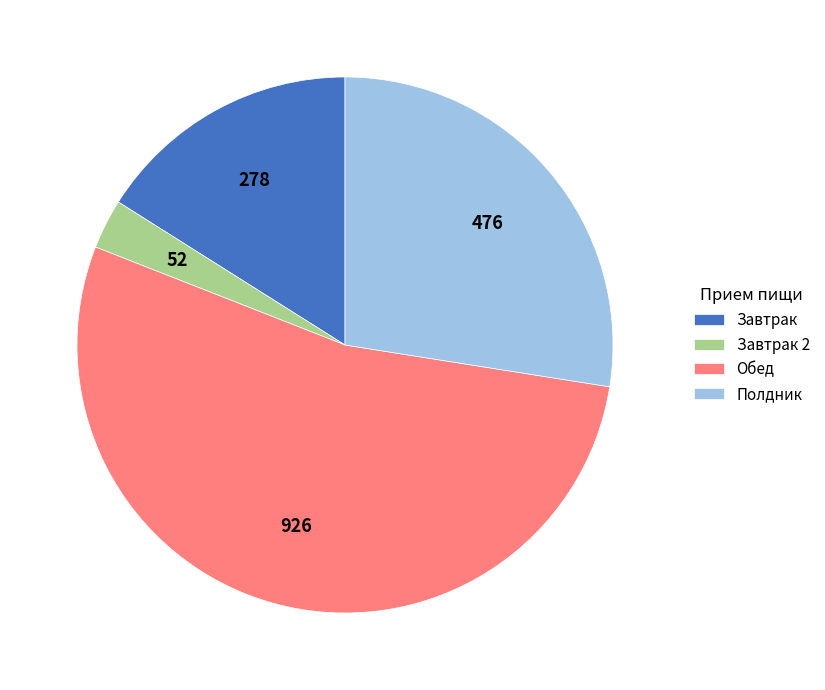

Between Завтрак 2 and Обед, which is larger?

Обед